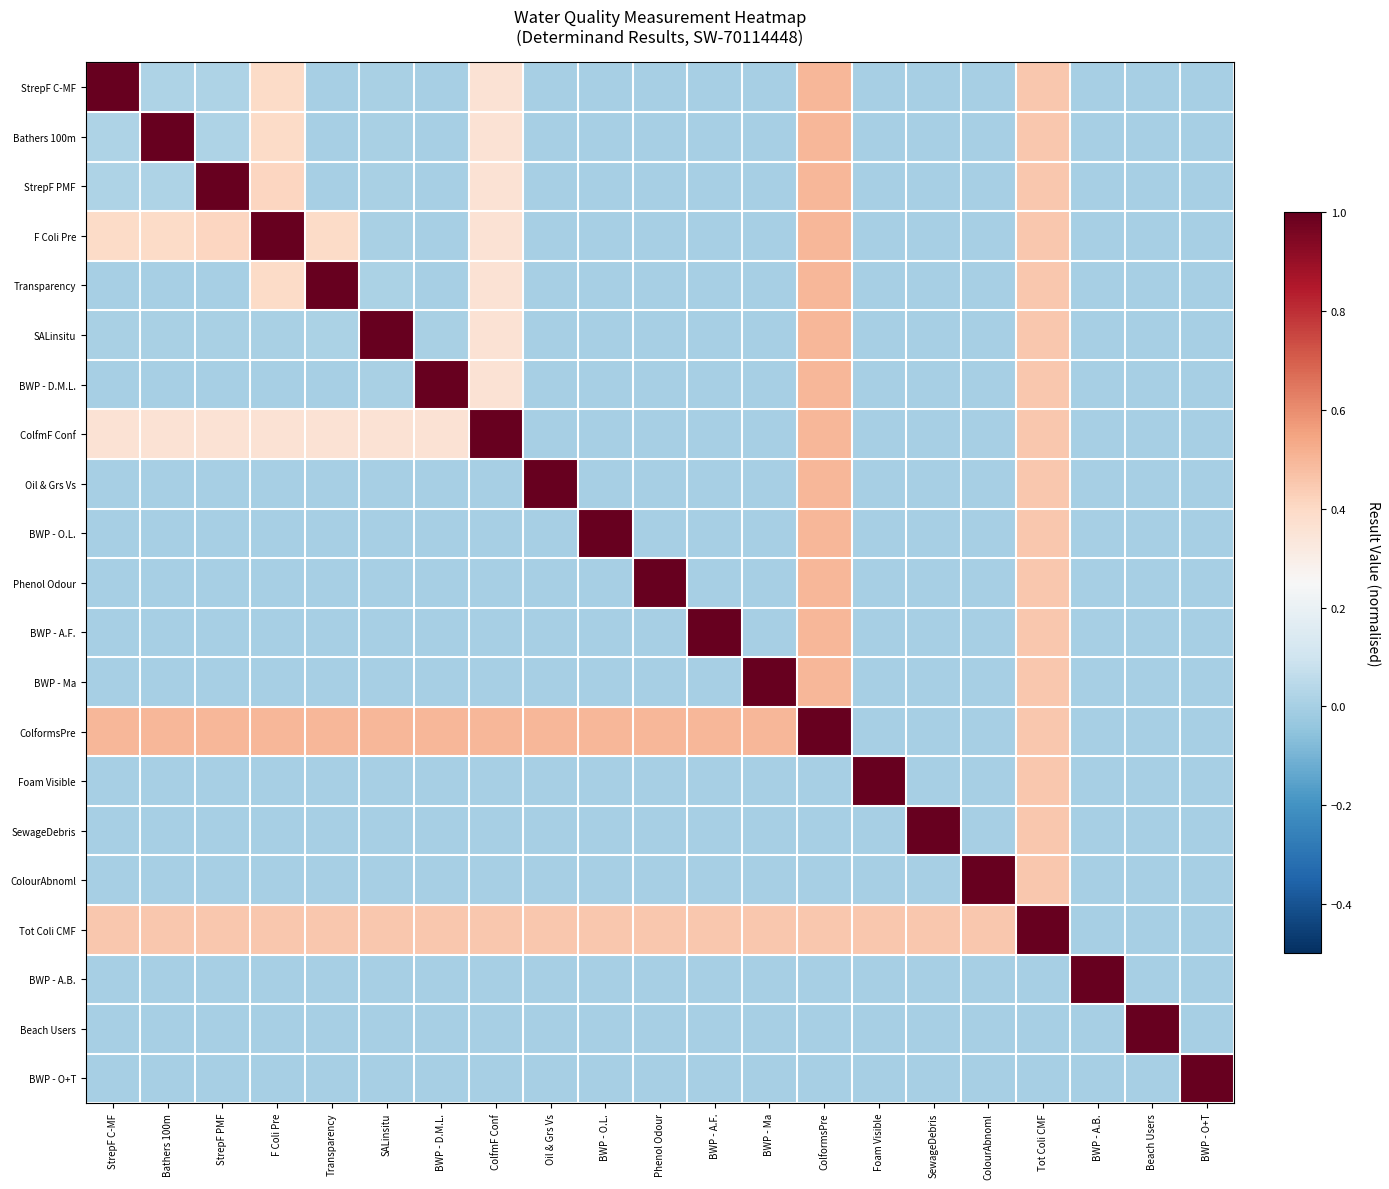

At which category does the chart reach its minimum across all series?

BWP - D.M.L.